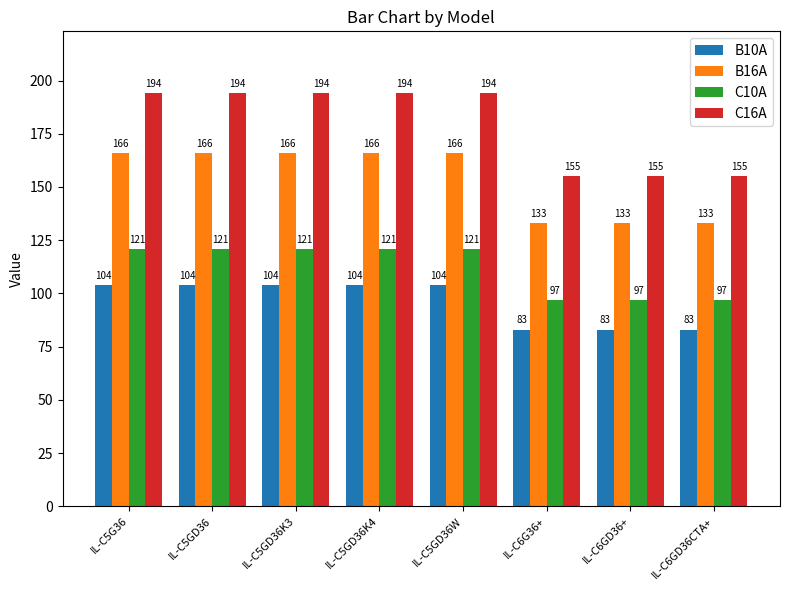

What is the average value of the B16A series?

154